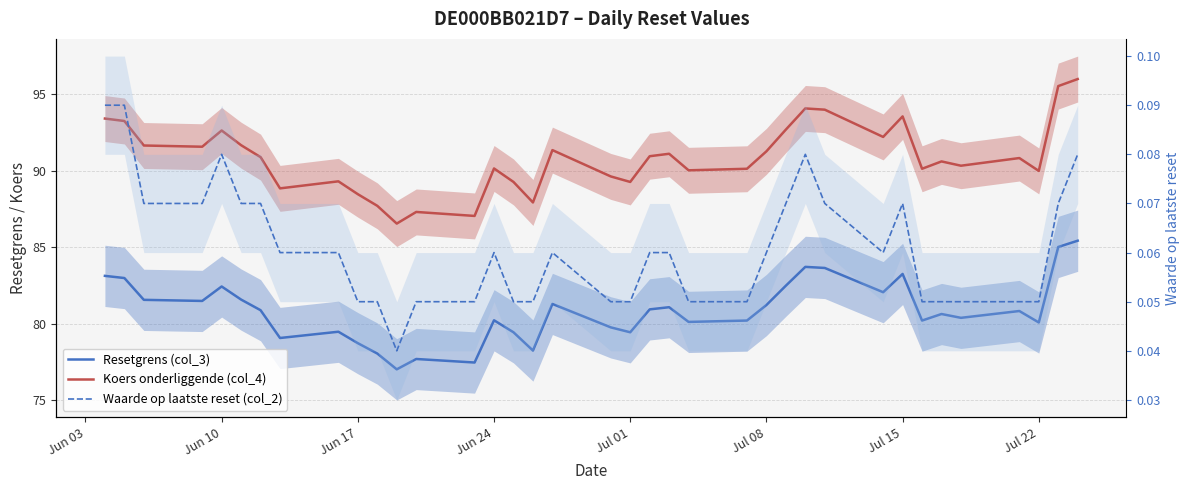

What is the value of the Koers onderliggende (col_4) point at the 33rd from the left?

90.3